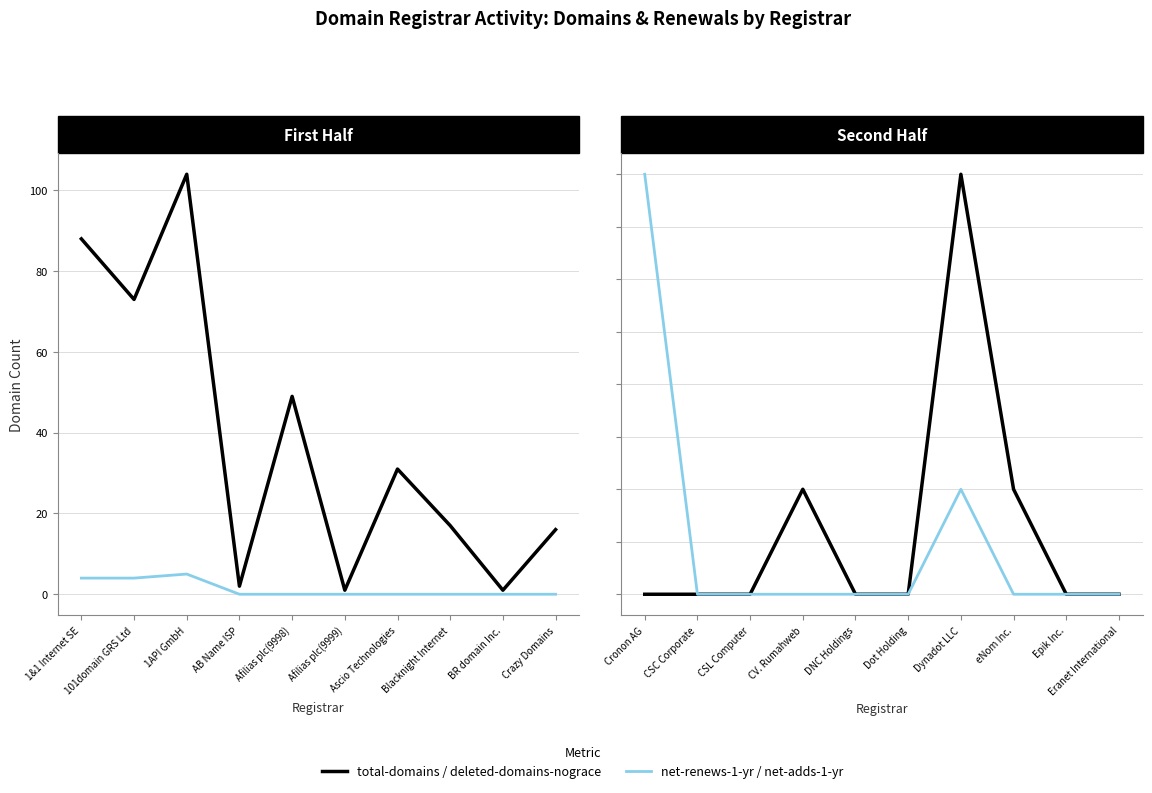

True or false: net-adds-1-yr and deleted-domains-nograce intersect in this chart.

False